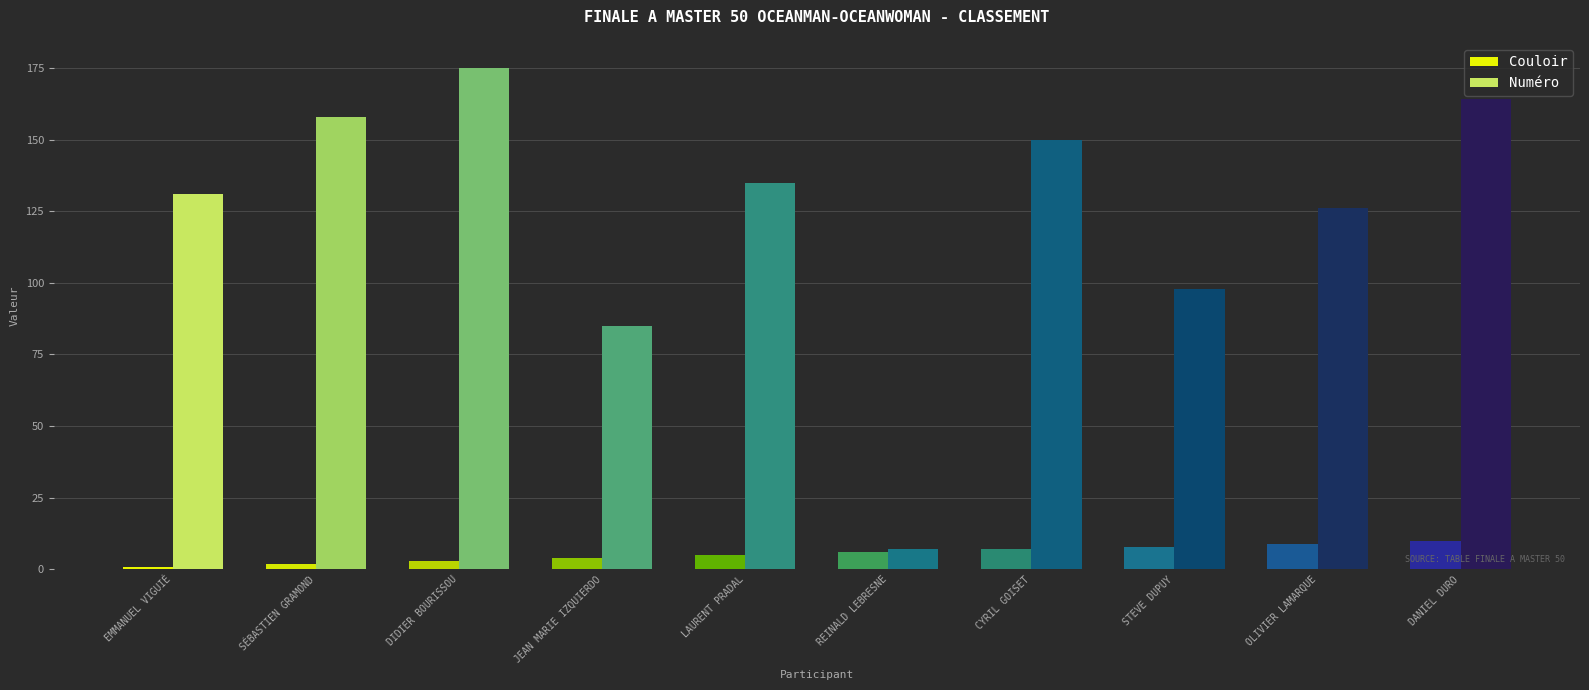

Between EMMANUEL VIGUIÉ and SÉBASTIEN GRAMOND, which series saw the biggest shift?

Numéro